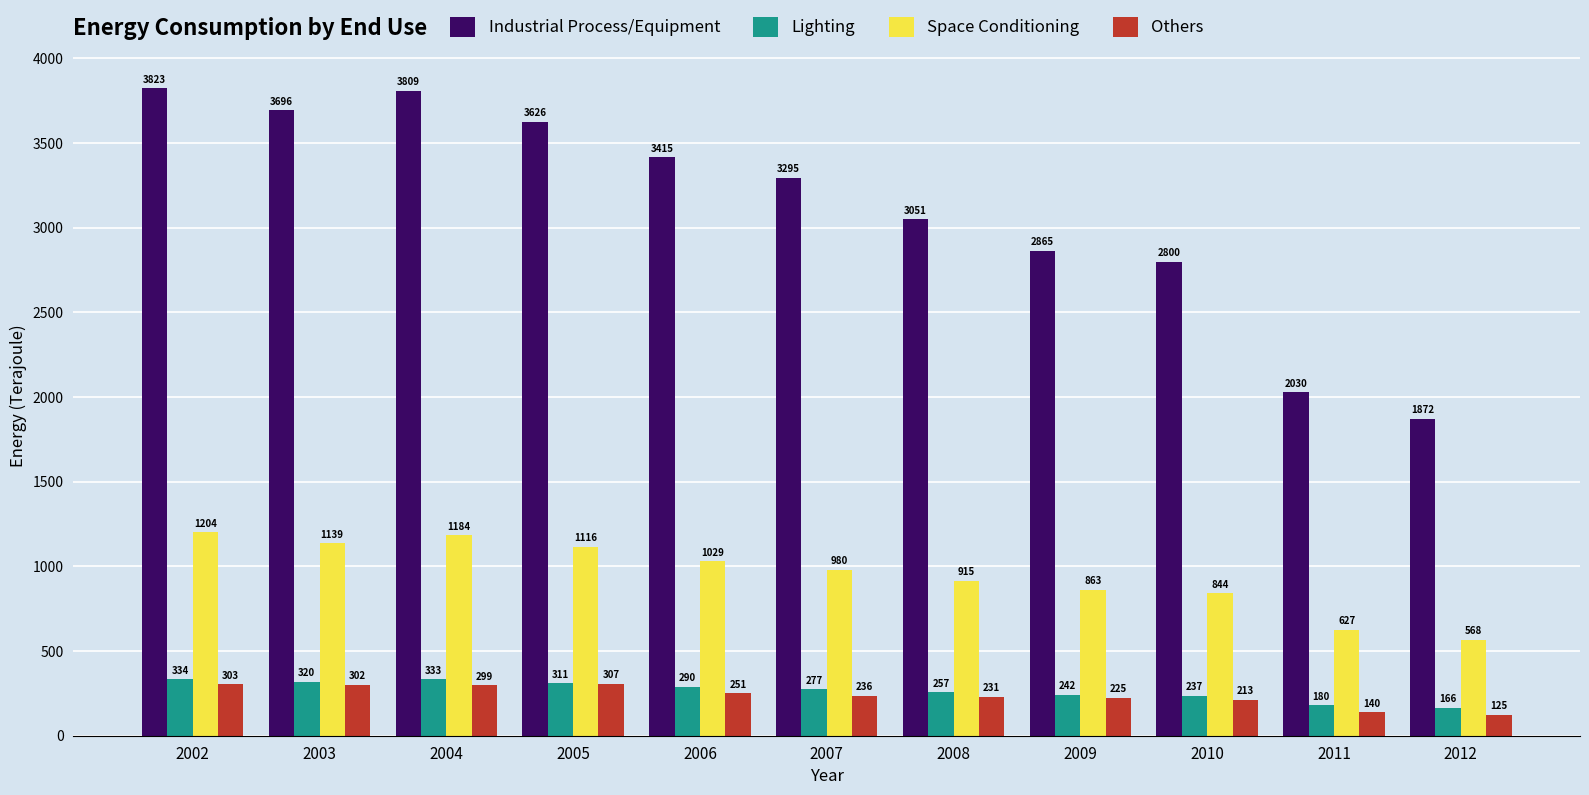

How many values in the Others series are below 236?

5